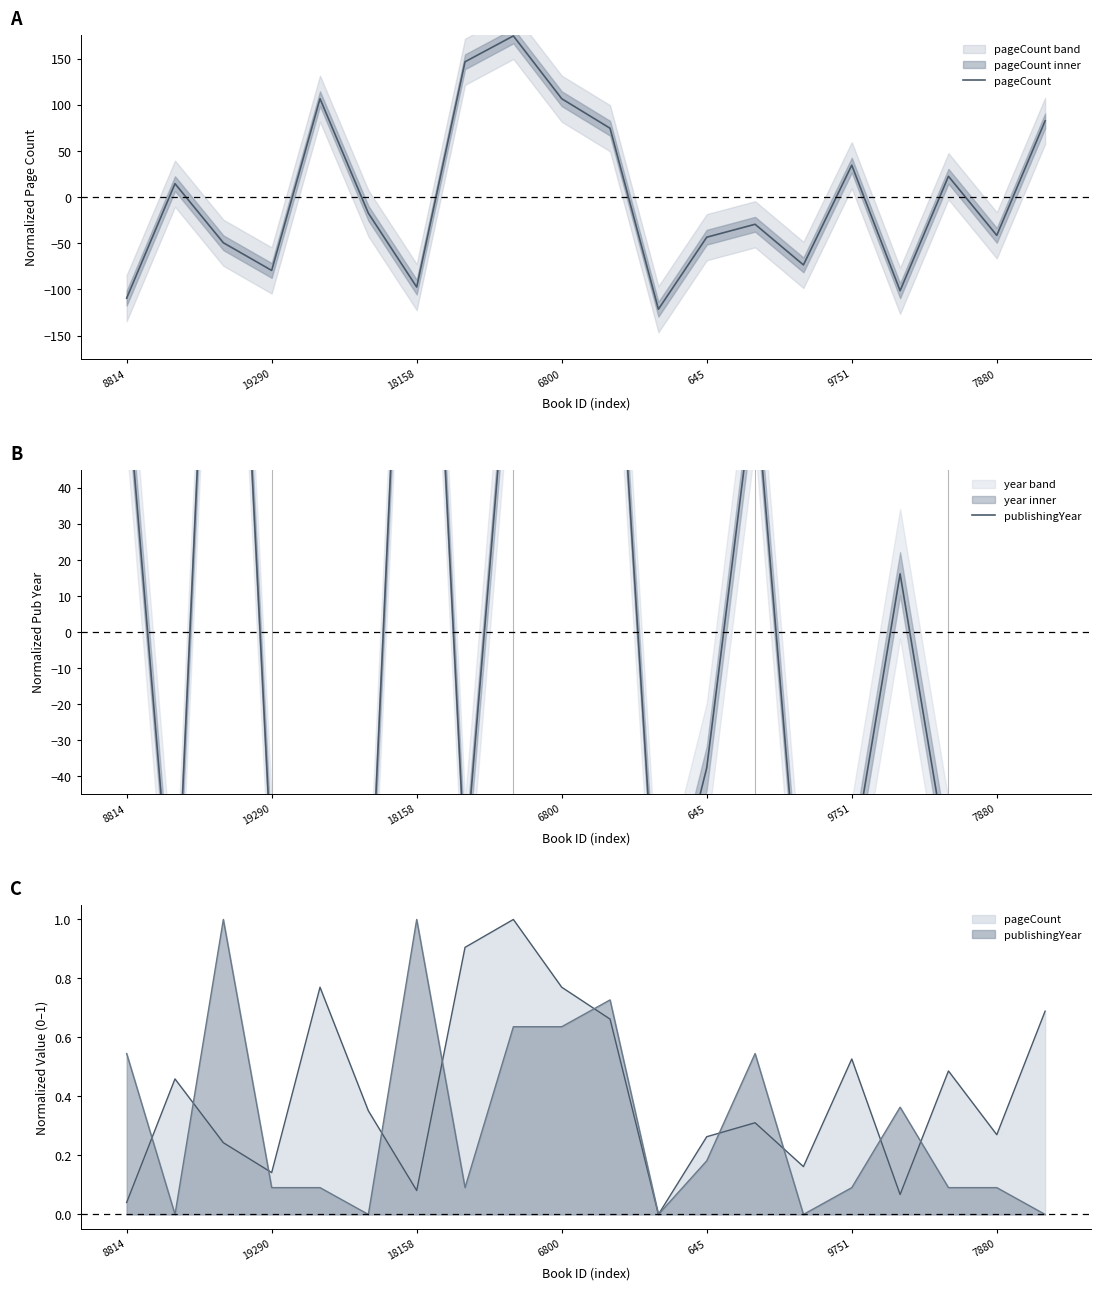

What is the highest value of the publishingYear series?

204.5